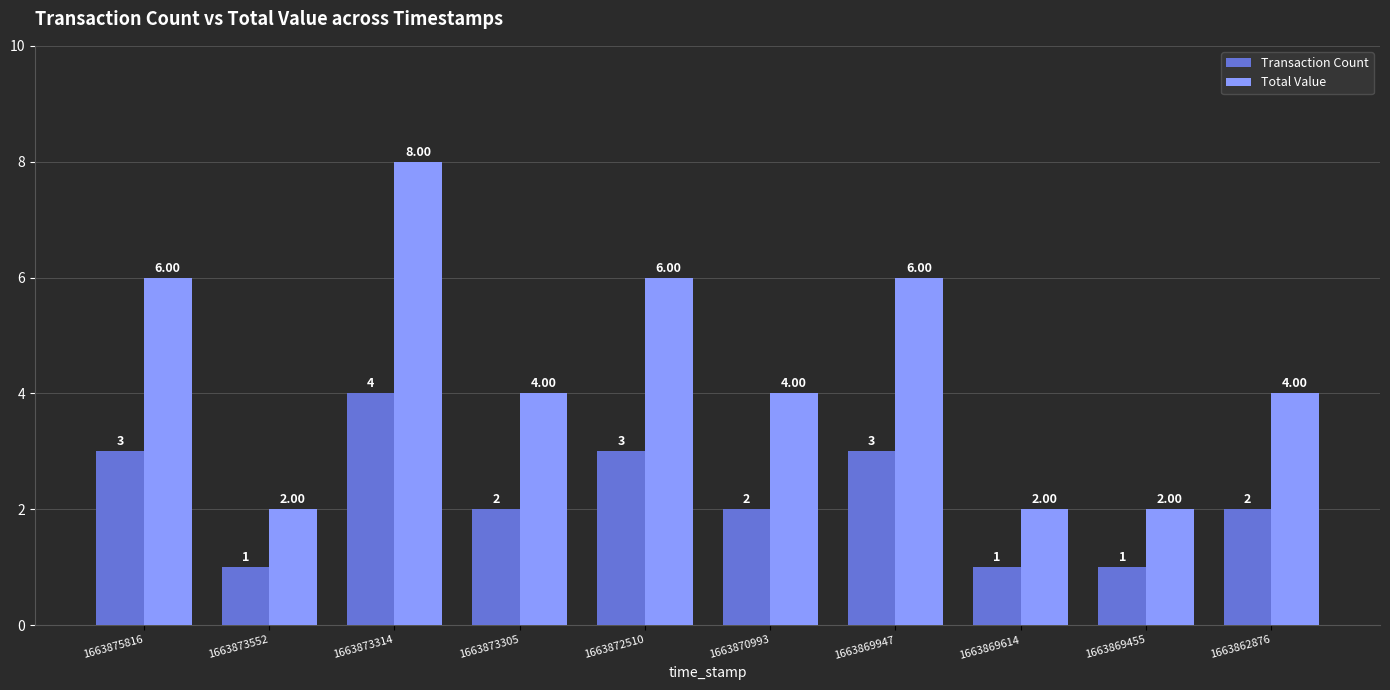

List the series in order of their overall mean, lowest first.

Transaction Count, Total Value